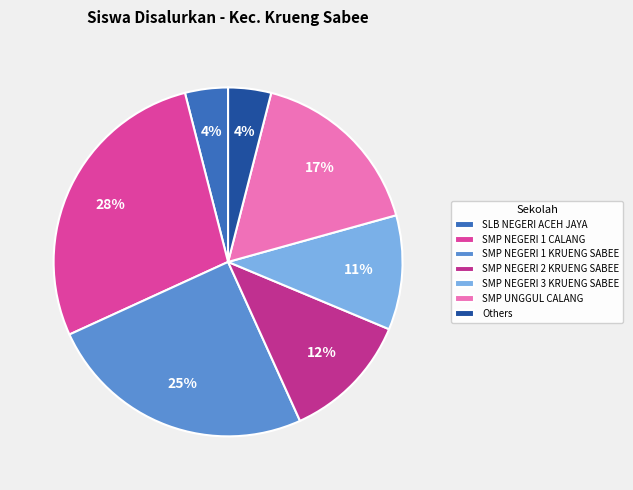

To the nearest percent, what percentage of the pie is SMP NEGERI 2 KRUENG SABEE?

12%